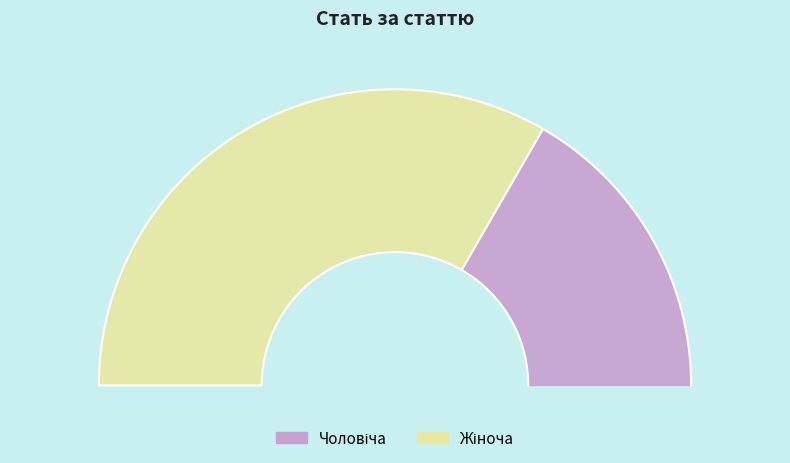

Is there a majority slice in this chart?

Yes